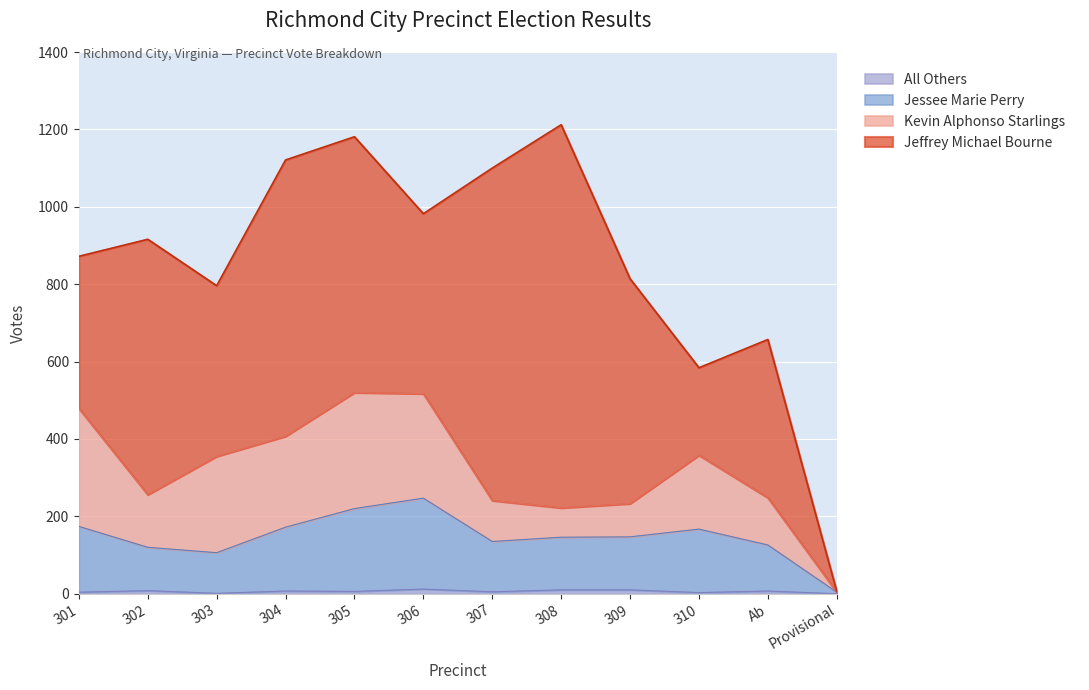

What is the highest value of the All Others series?

12